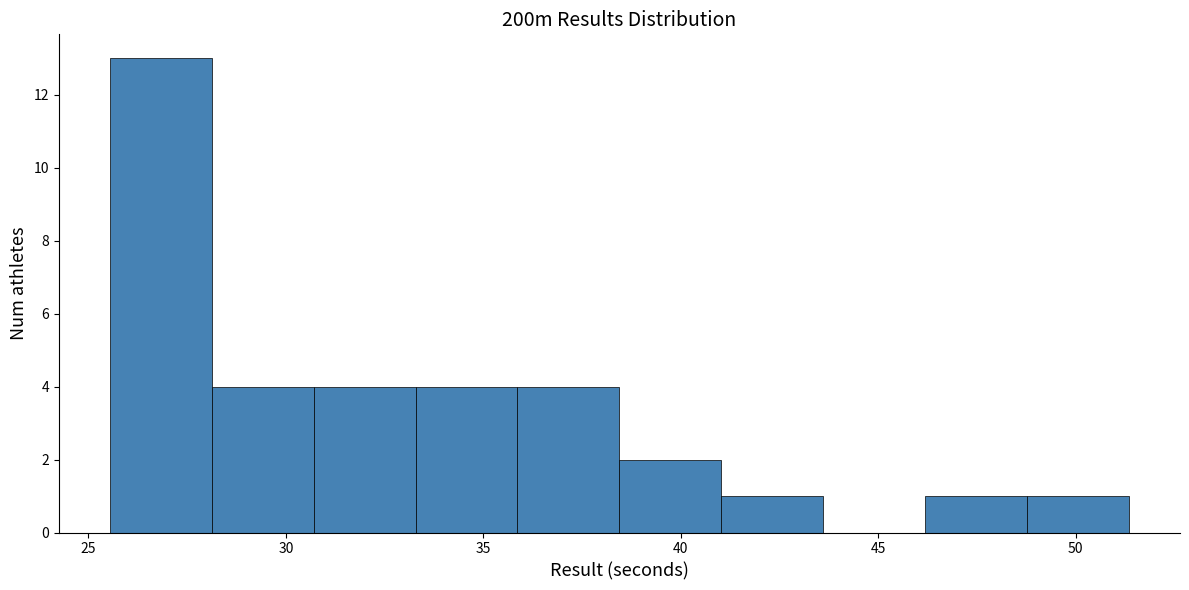

What is the height of the bar covering 41.0 to 43.5 on the x-axis? Neither the bar edges nor the heights are printed on the chart, so give them approximately, as read against the axes.

1